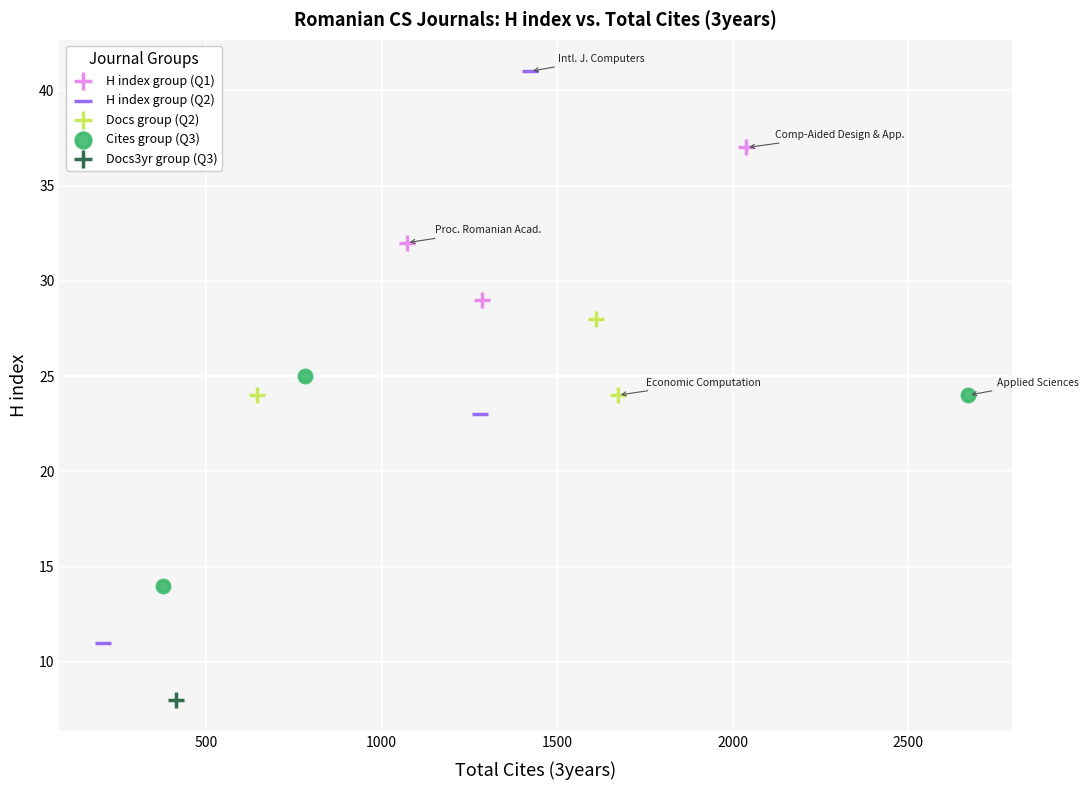

What are all the series names shown in the legend?

H index group (Q1), H index group (Q2), Docs group (Q2), Cites group (Q3), Docs3yr group (Q3)